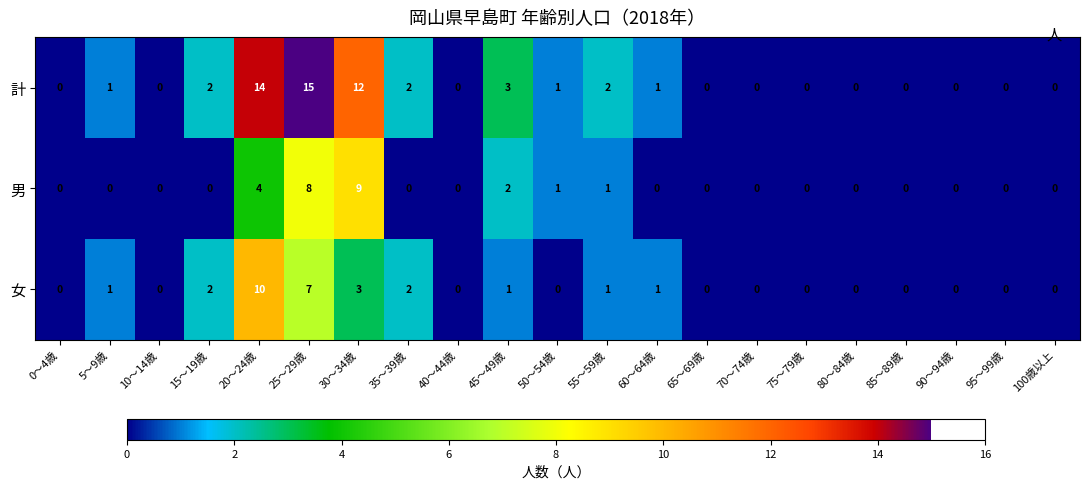

List the series in order of their peak value, lowest first.

男, 女, 計